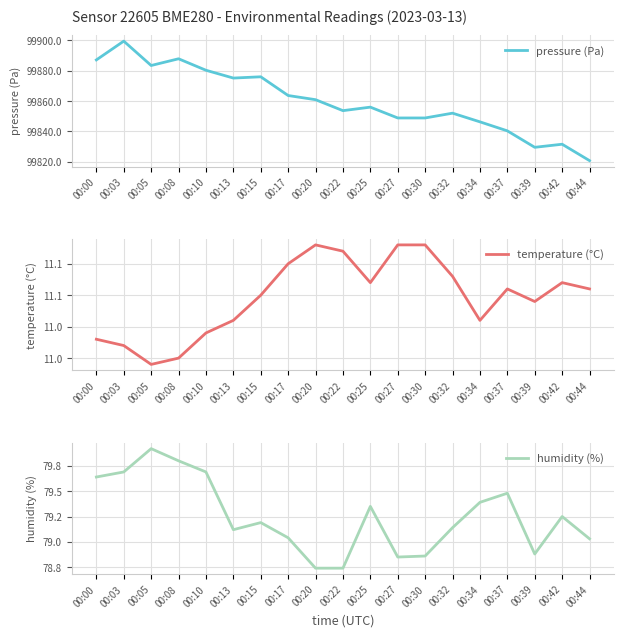

How many values in the pressure (Pa) series are below 99855?

9